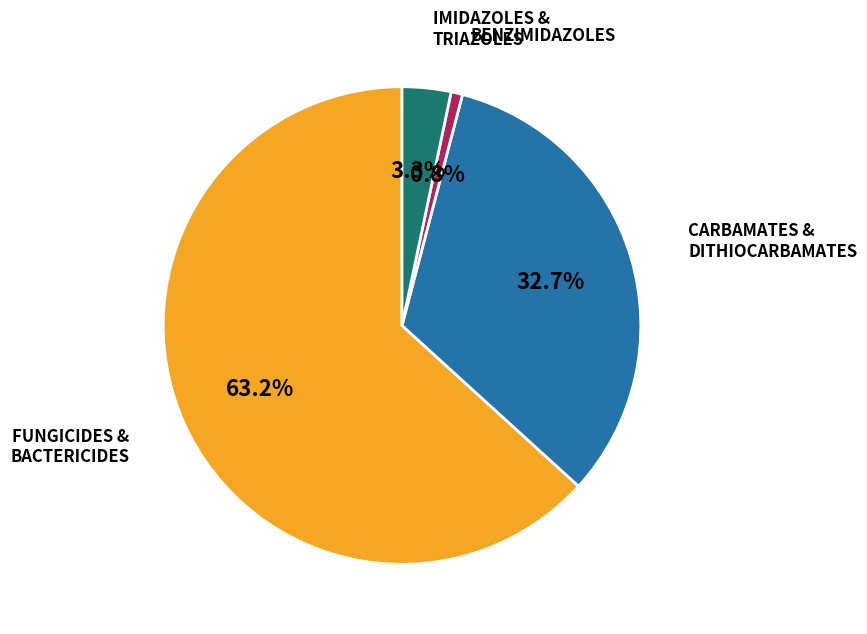

To the nearest percent, what is the average slice percentage?

25%